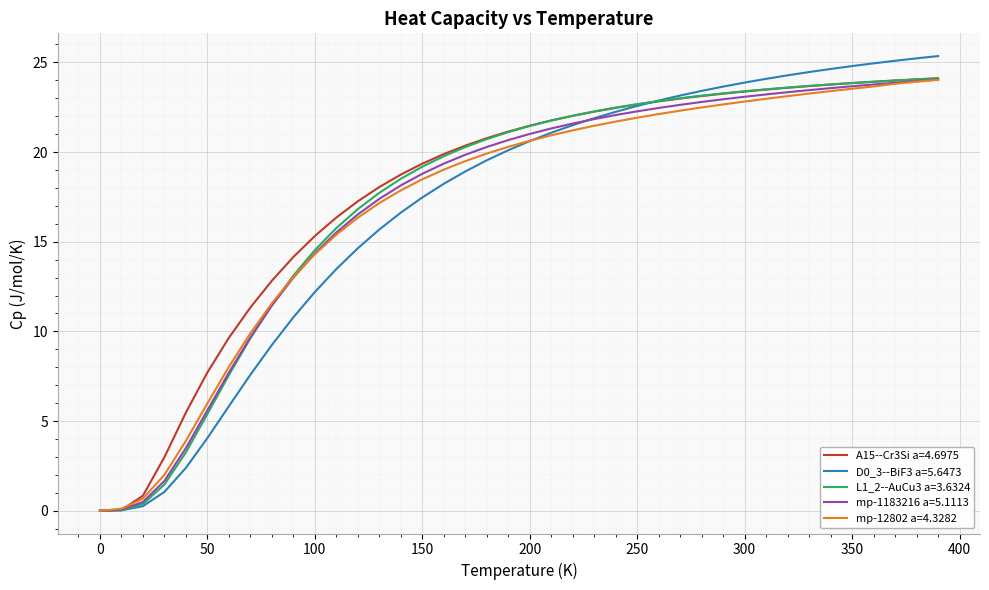

What is the greatest value displayed?

25.4